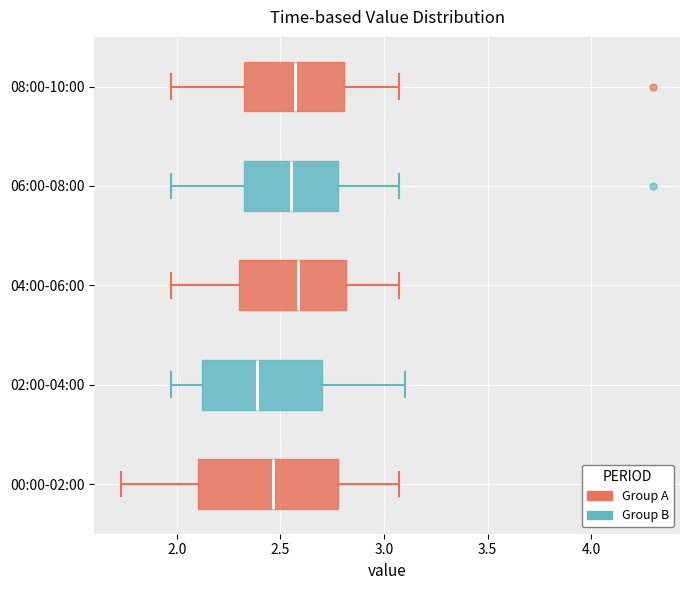

Reading bottom to top, transcribe this box plot: for each box, give where its median line is, the range the box spans, and where its two whiskers end, as read against the x-axis. The values are not printed on the chart, so give them approximately, as read against the axis.

00:00-02:00: median 2.45, box 2.10 to 2.80, whiskers 1.75 to 3.05
02:00-04:00: median 2.40, box 2.10 to 2.70, whiskers 1.95 to 3.10
04:00-06:00: median 2.60, box 2.30 to 2.80, whiskers 1.95 to 3.05
06:00-08:00: median 2.55, box 2.30 to 2.80, whiskers 1.95 to 3.05
08:00-10:00: median 2.55, box 2.30 to 2.80, whiskers 1.95 to 3.05